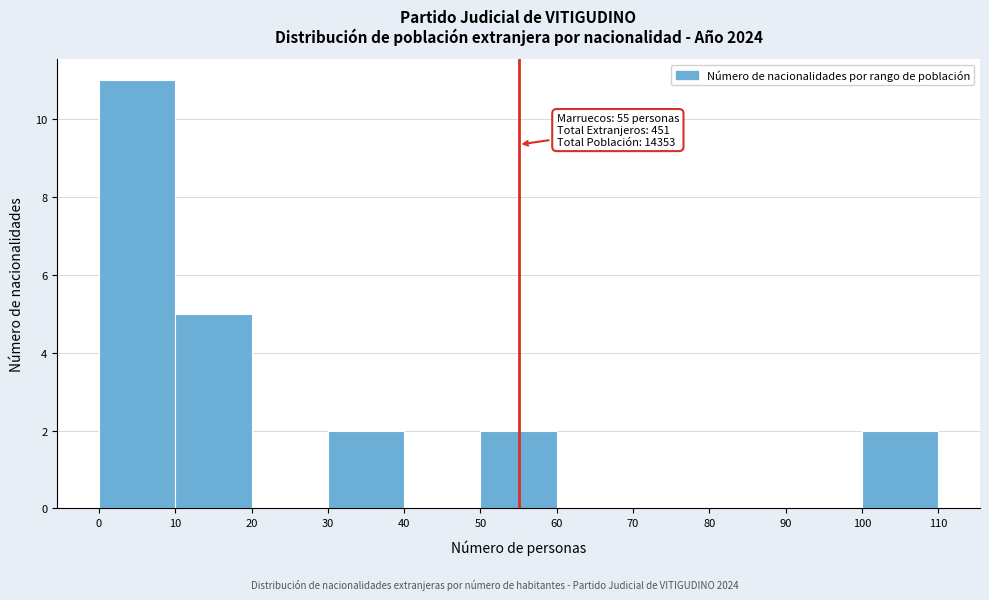

Over which range of the x-axis is the bar tallest?

0 to 10